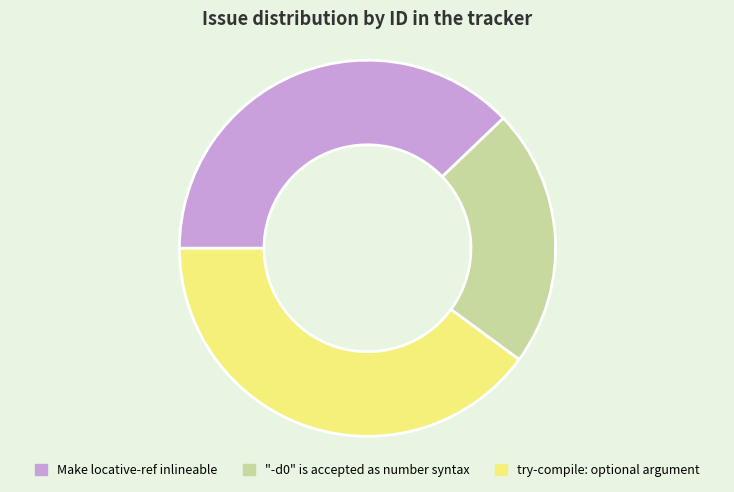

Which has a higher value, Make locative-ref inlineable or "-d0" is accepted as number syntax?

Make locative-ref inlineable